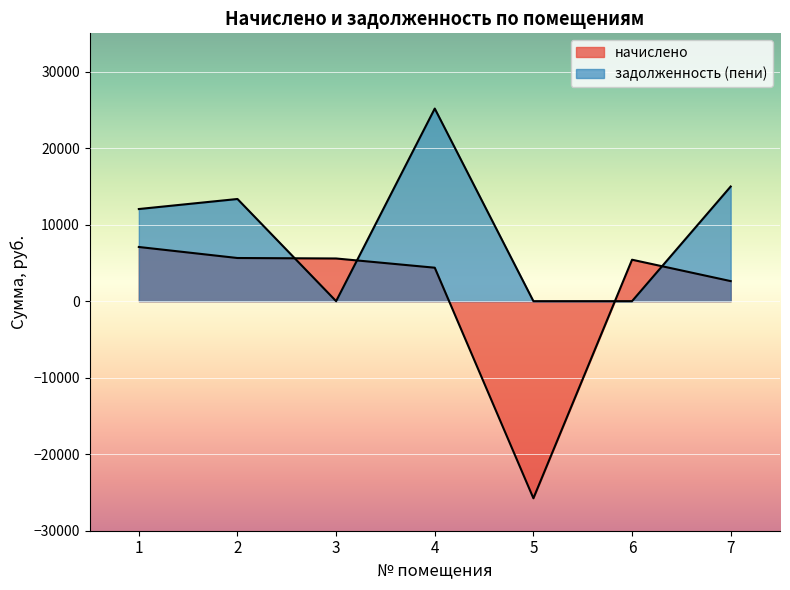

Does the chart display data point markers on the line(s)?

No